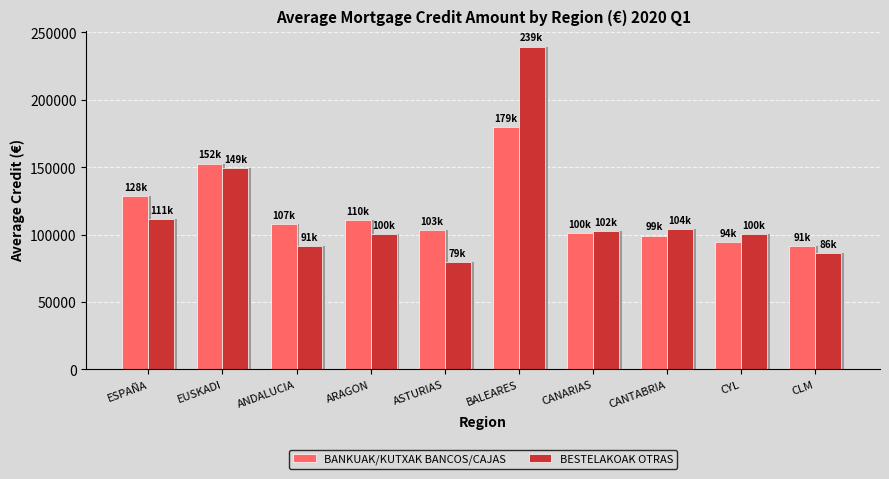

How many values in the BANKUAK/KUTXAK BANCOS/CAJAS series are below 107654?

5